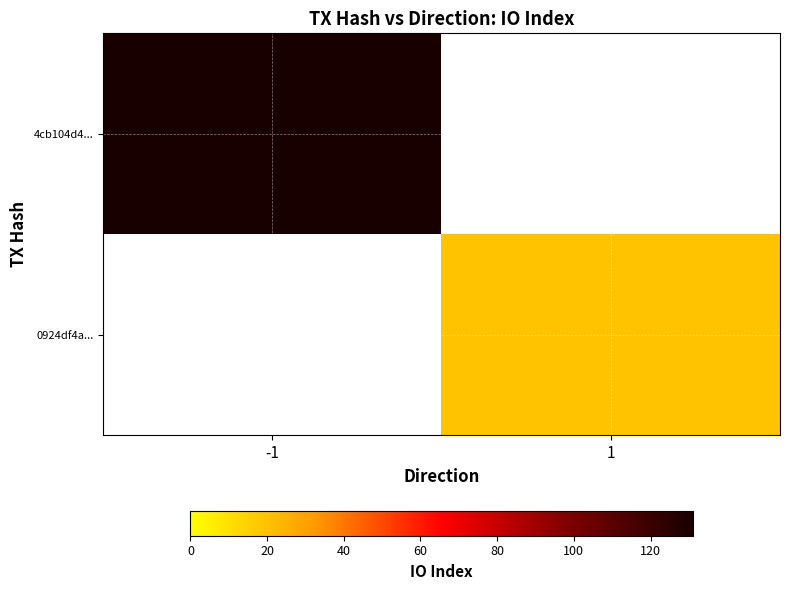

How many categories are shown in the chart?

2